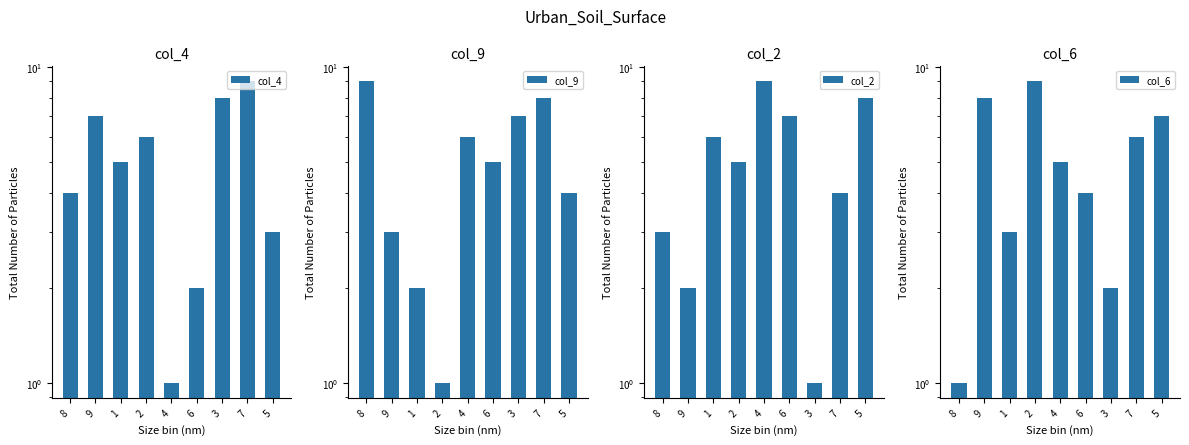

What is the spread (max minus min) of values at 2?

8